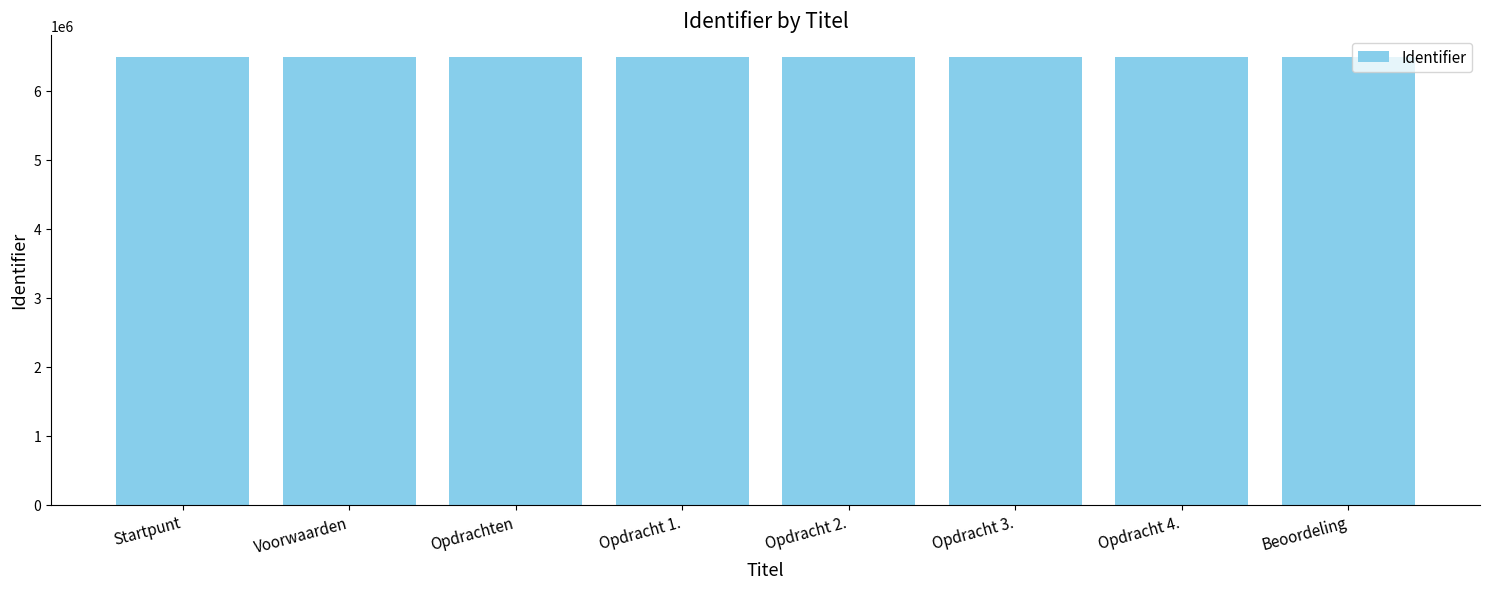

Count the number of data series in this chart.

1